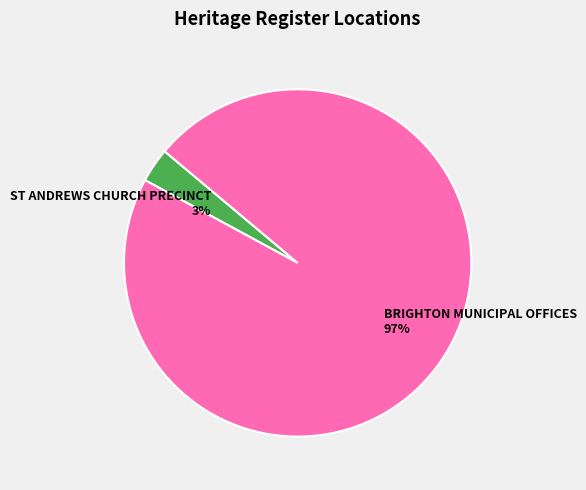

Which category accounts for the majority?

BRIGHTON MUNICIPAL OFFICES